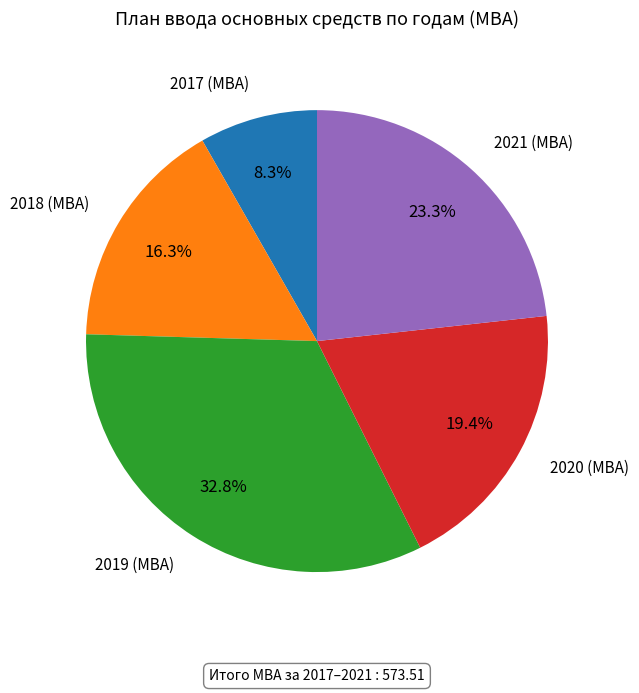

Does any single category account for the majority?

No